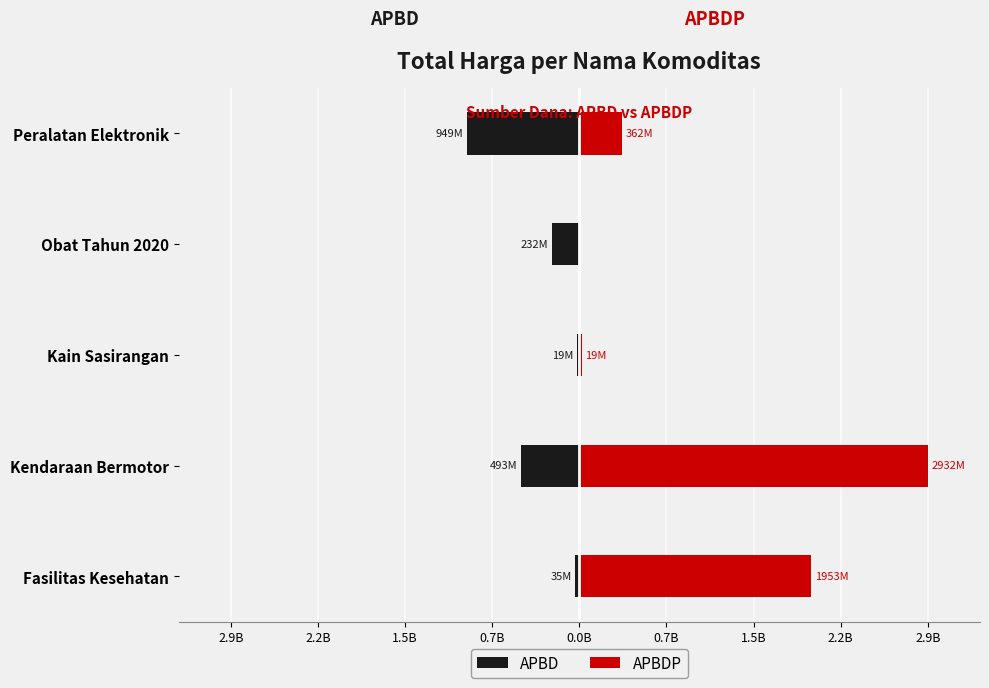

Which series has the widest spread of values?

APBDP